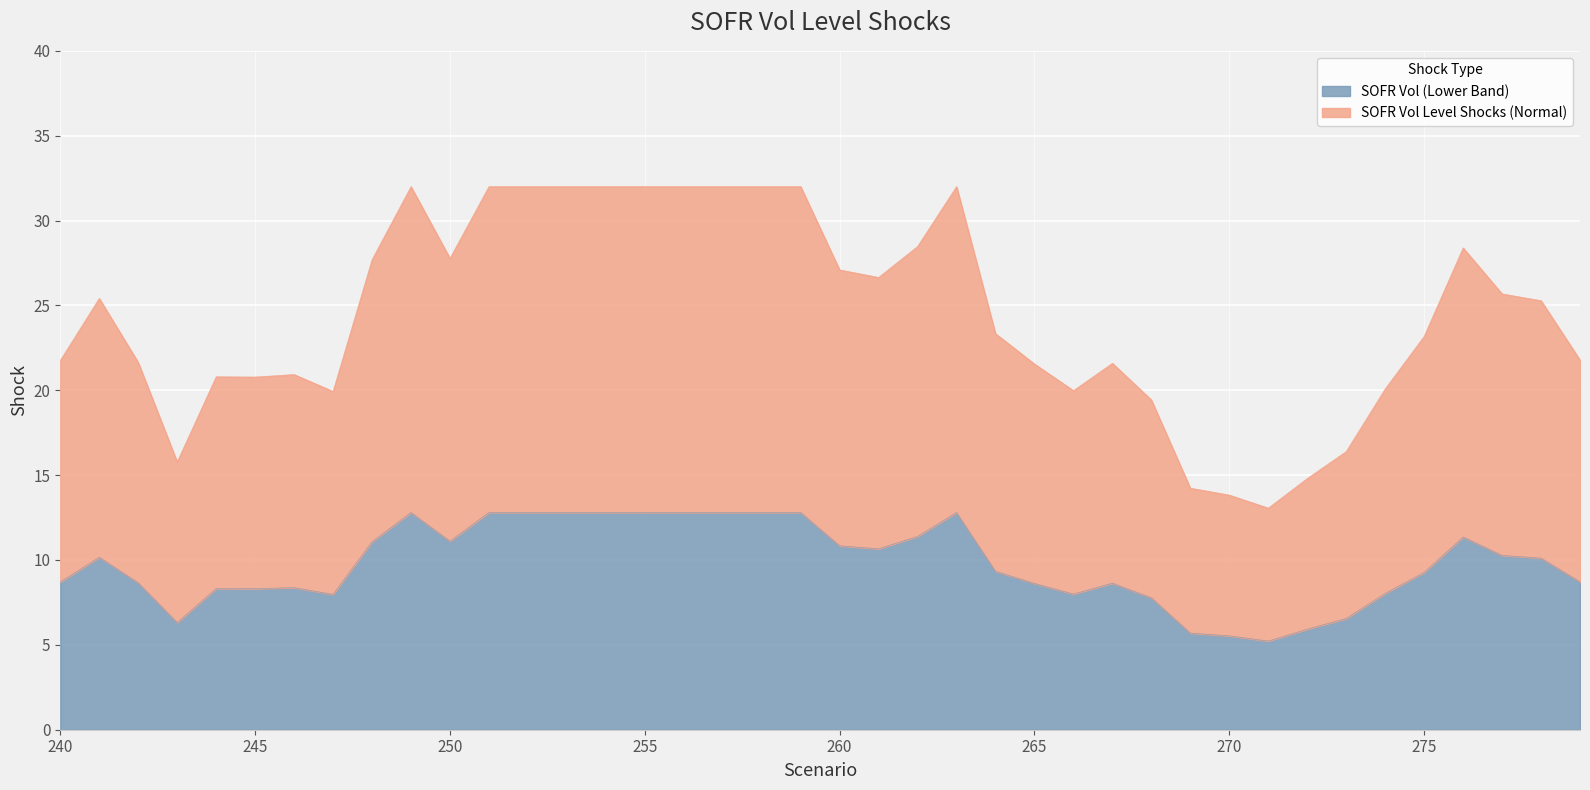

True or false: the data has more than 0 interior local peaks.

True